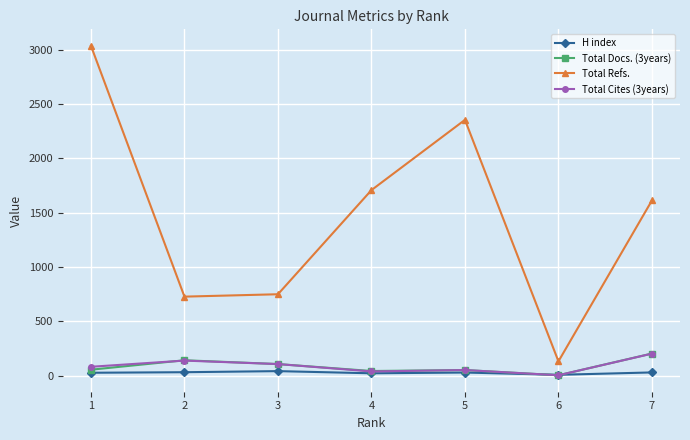

Is it true that Total Refs. equals 2569 at 4?

False